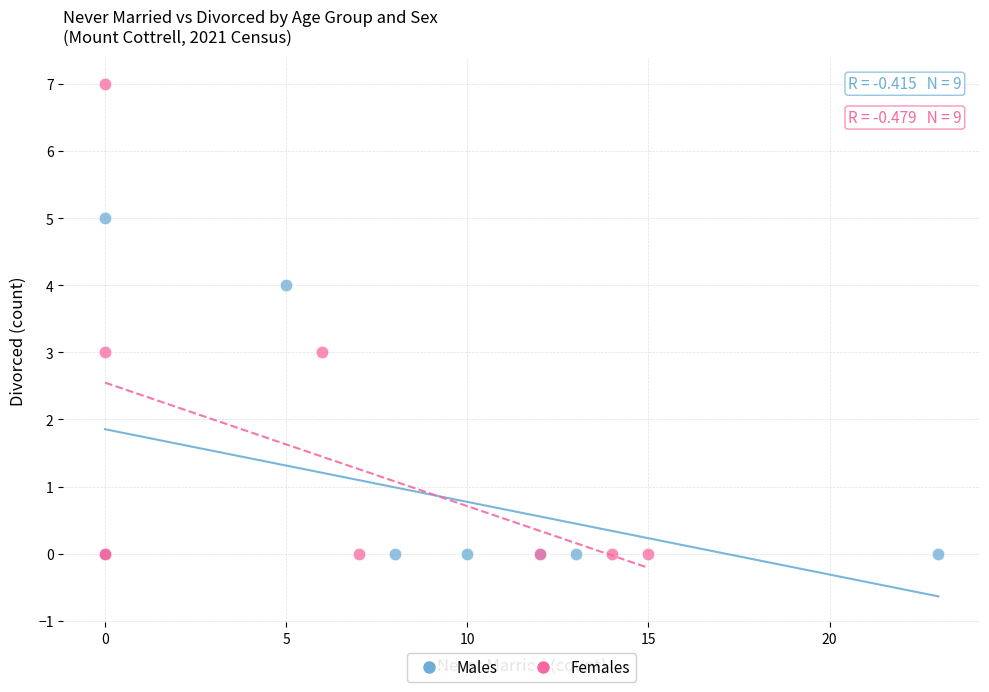

What are all the series names shown in the legend?

Males, Females